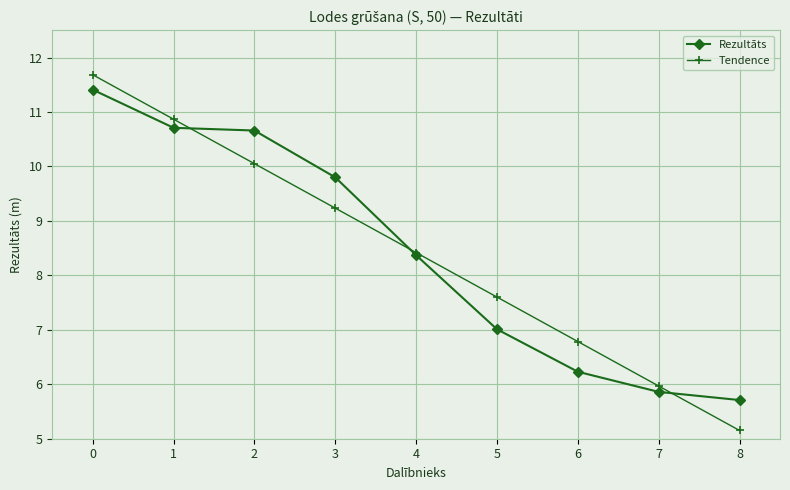

At 0, list the series in order from largest to smallest.

Tendence, Rezultāts